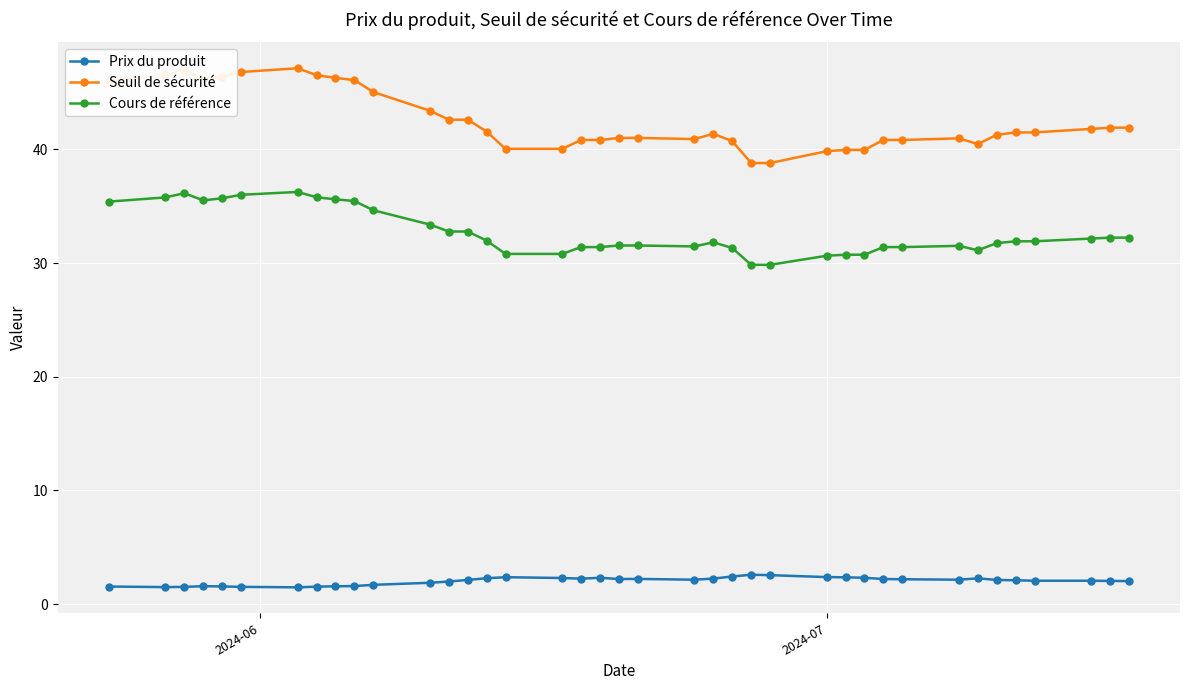

What is the difference between the second highest and second lowest values in the Cours de référence series?

6.3